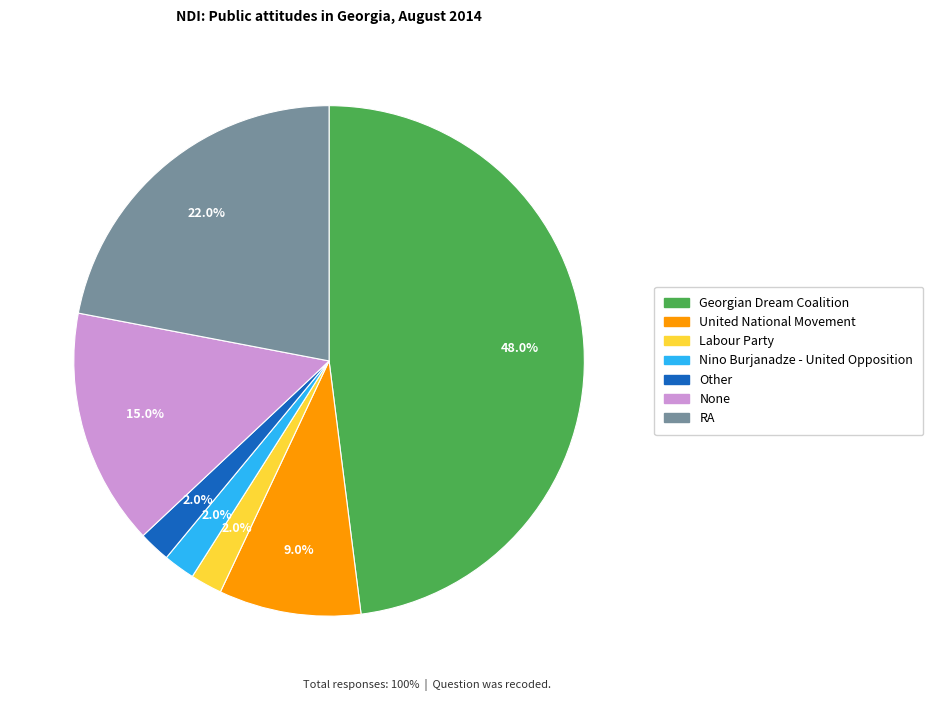

Does Nino Burjanadze - United Opposition account for over 50% of the chart?

No